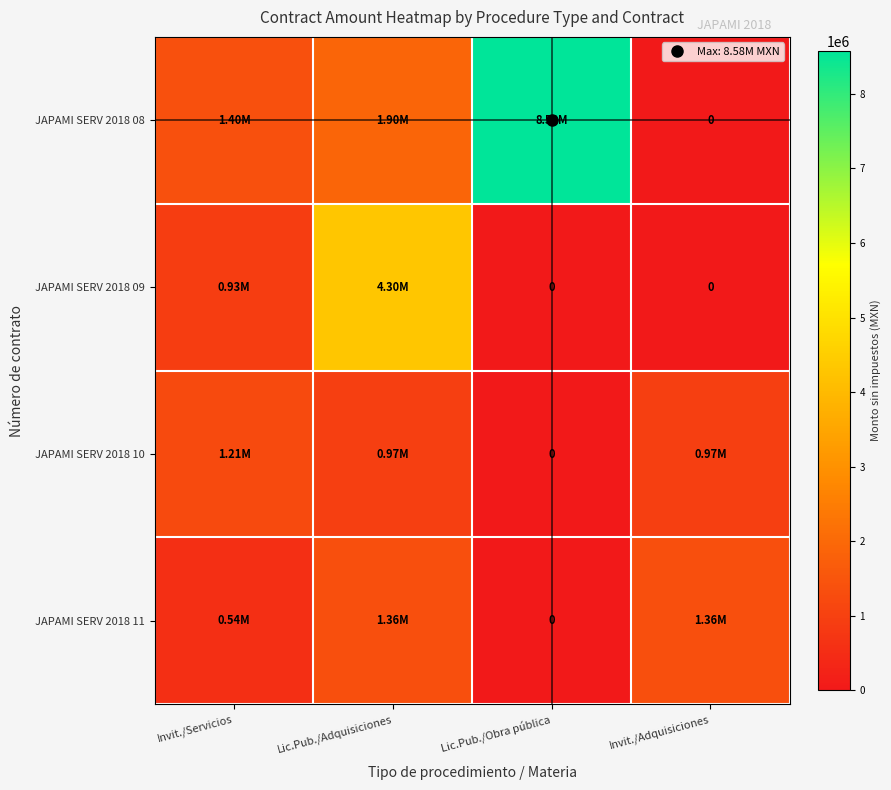

Is the value of JAPAMI SERV 2018 09 at Lic.Pub./Obra pública greater than the value of JAPAMI SERV 2018 11 at Invit./Adquisiciones?

No